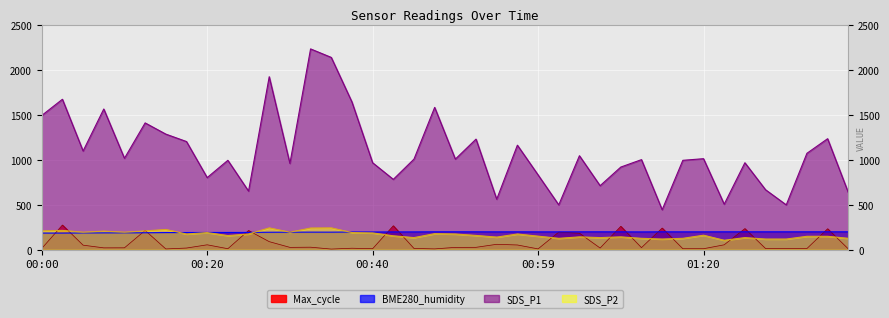

Rank the categories by BME280_humidity value from lowest to highest.

00:03, 00:00, 00:05, 00:08, 00:10, 00:13, 00:15, 00:18, 00:20, 00:23, 00:25, 00:28, 00:30, 00:35, 00:32, 00:37, 00:40, 00:42, 01:12, 00:44, 00:59, 01:02, 00:54, 01:17, 01:20, 01:09, 00:57, 01:04, 00:47, 00:49, 00:52, 01:07, 01:14, 01:22, 01:25, 01:28, 01:30, 01:33, 01:35, 01:37